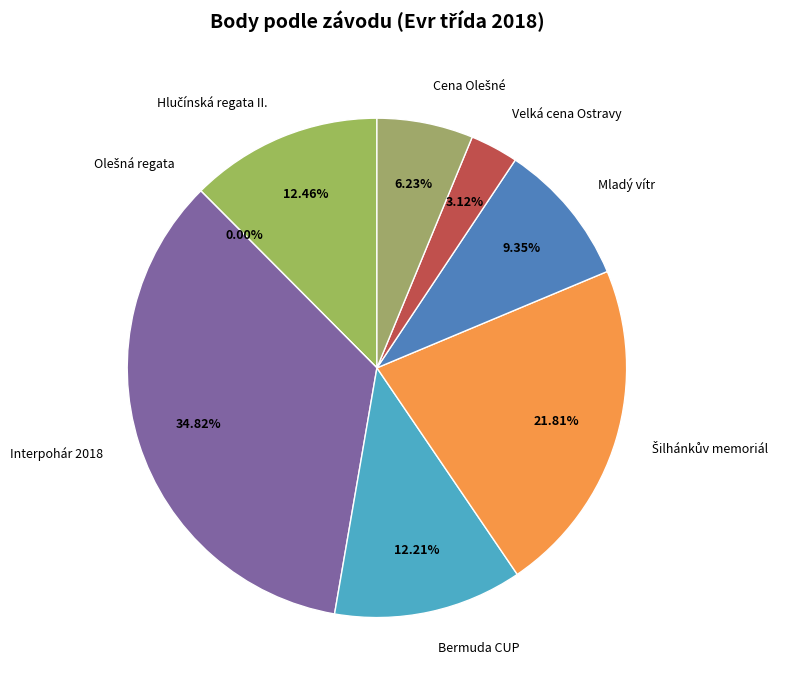

Is there any slice that represents more than half of the pie?

No